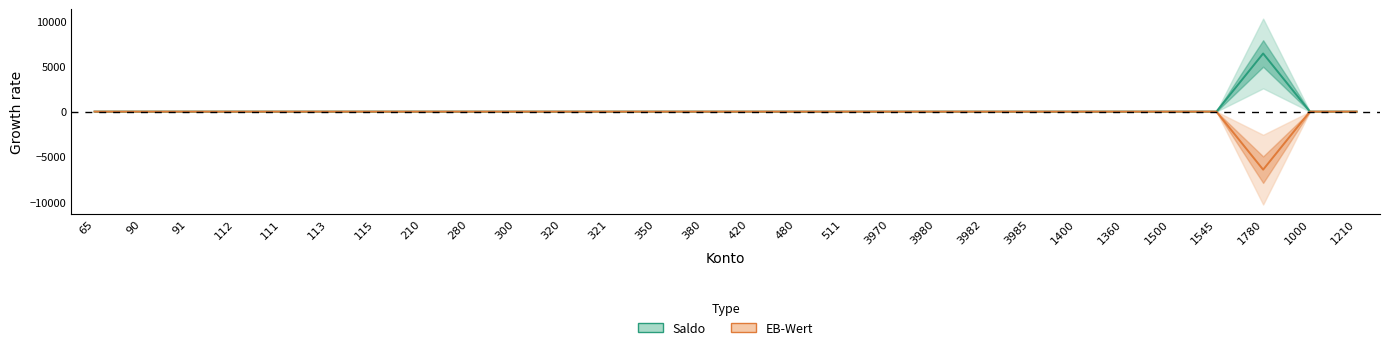

What is the sum of all EB-Wert (relative change) values?

-6421.4